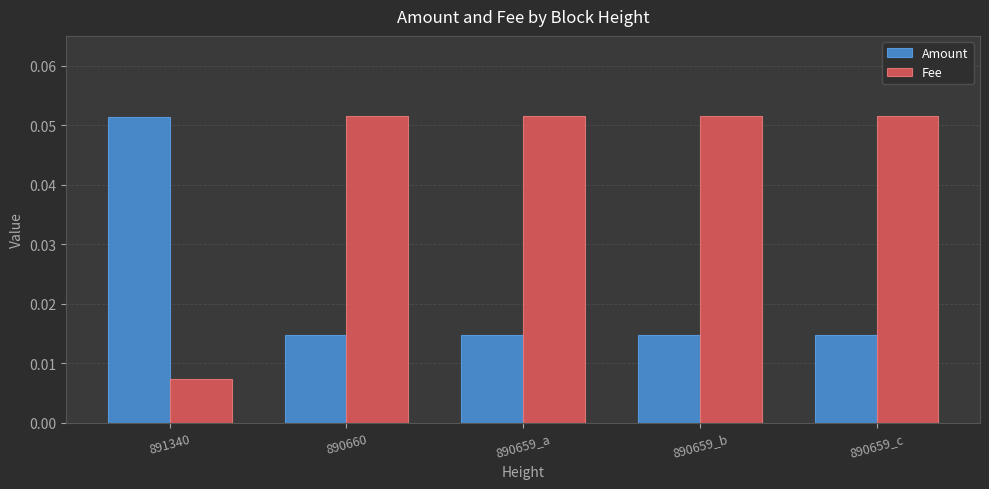

What position from the right is 890659_c?

1